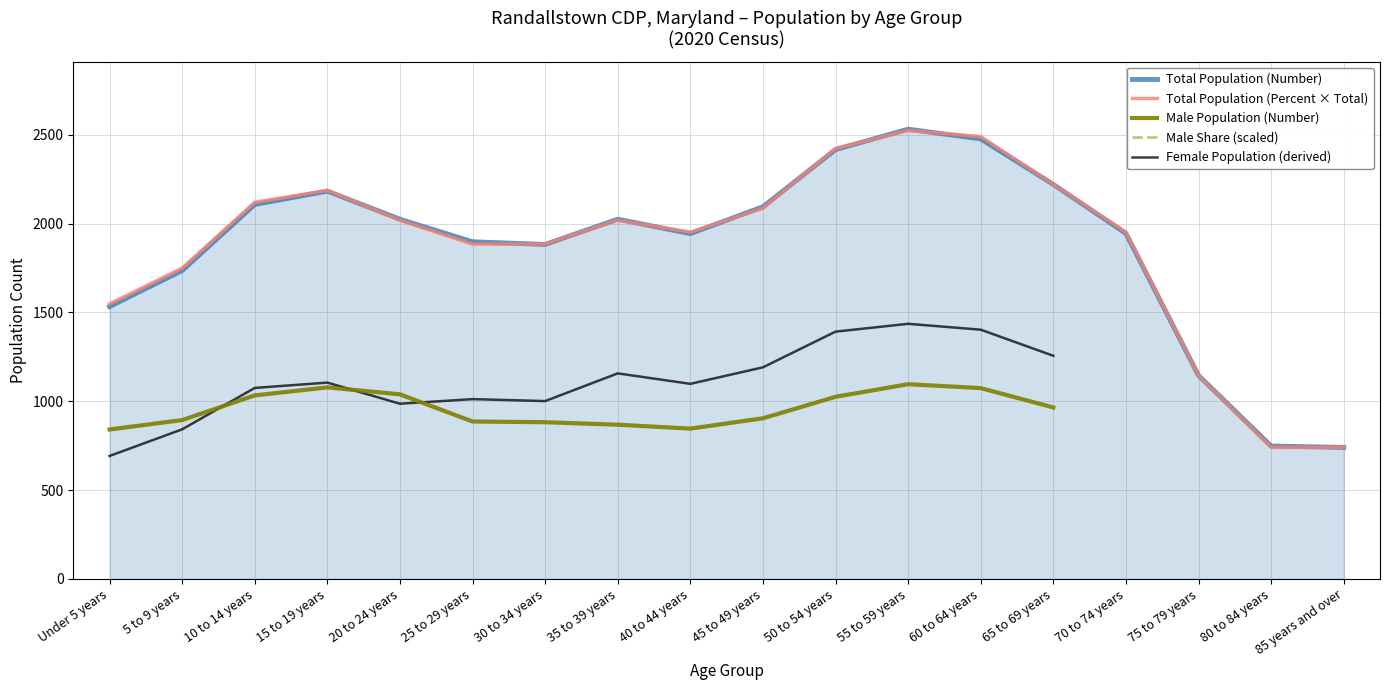

What is the lowest value of the Total Population (Percent × Total) series?

740.4